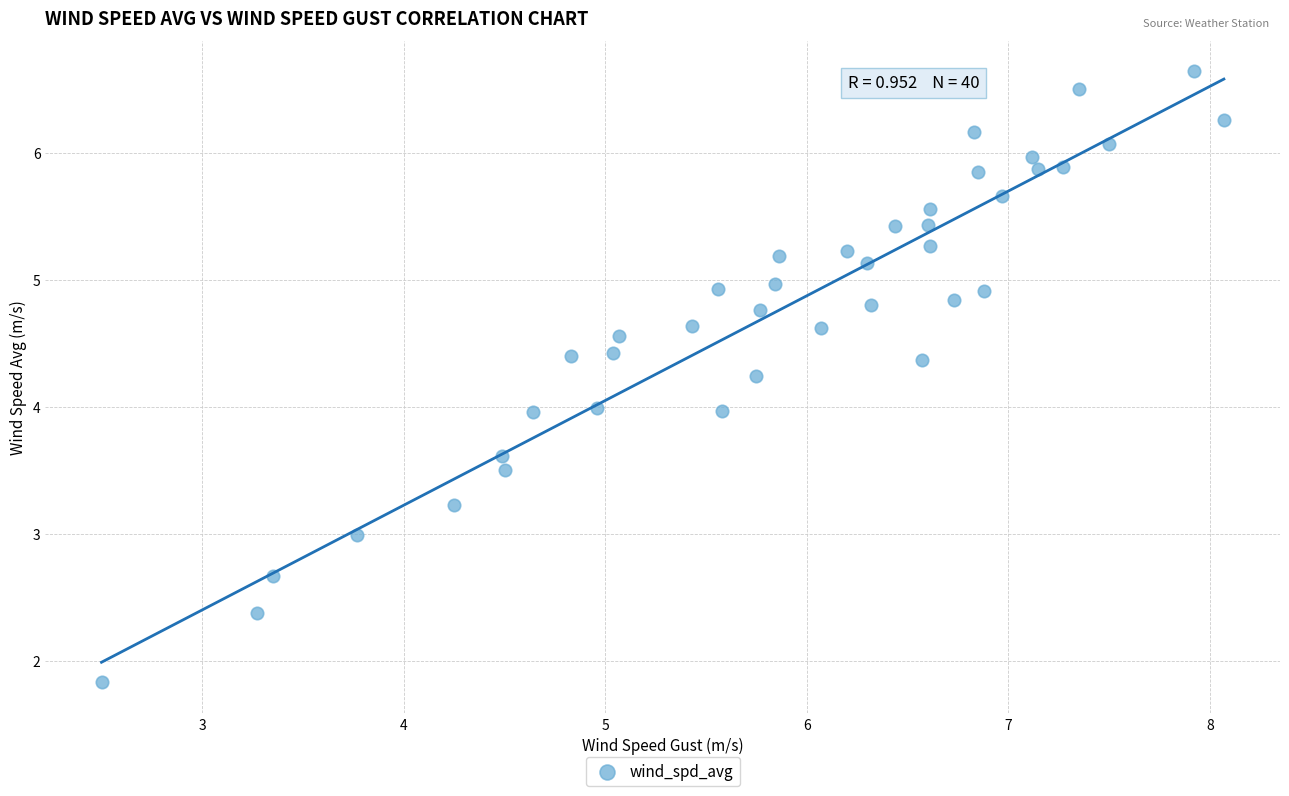

What is the range of Y values (max minus min)?

4.8